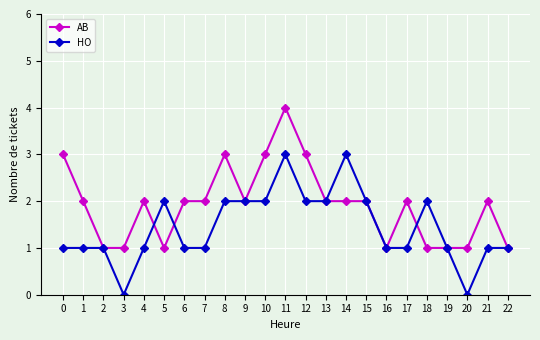

What value does the HO series have at 1?

1